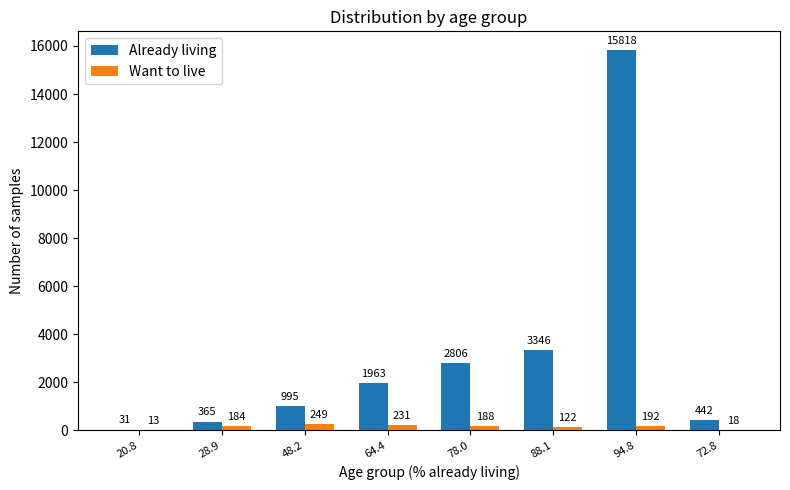

What is the spread (max minus min) of values at 78.0?

2618